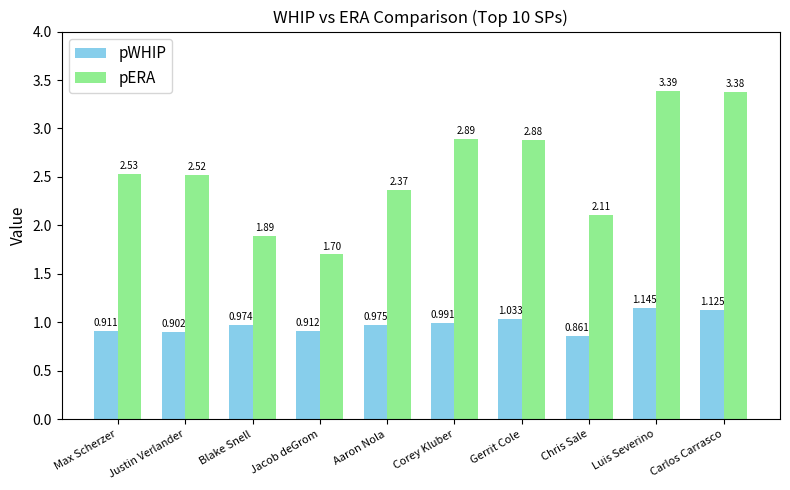

Which label corresponds to the smallest value in the chart?

Chris Sale